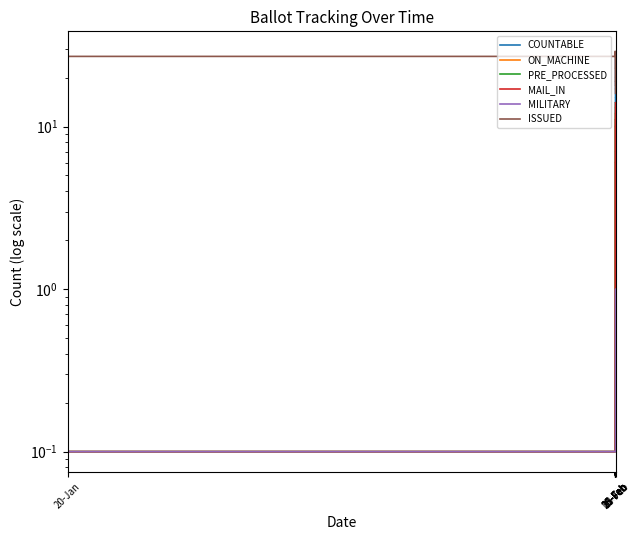

Where do ON_MACHINE and MAIL_IN first cross each other?

12 and 13